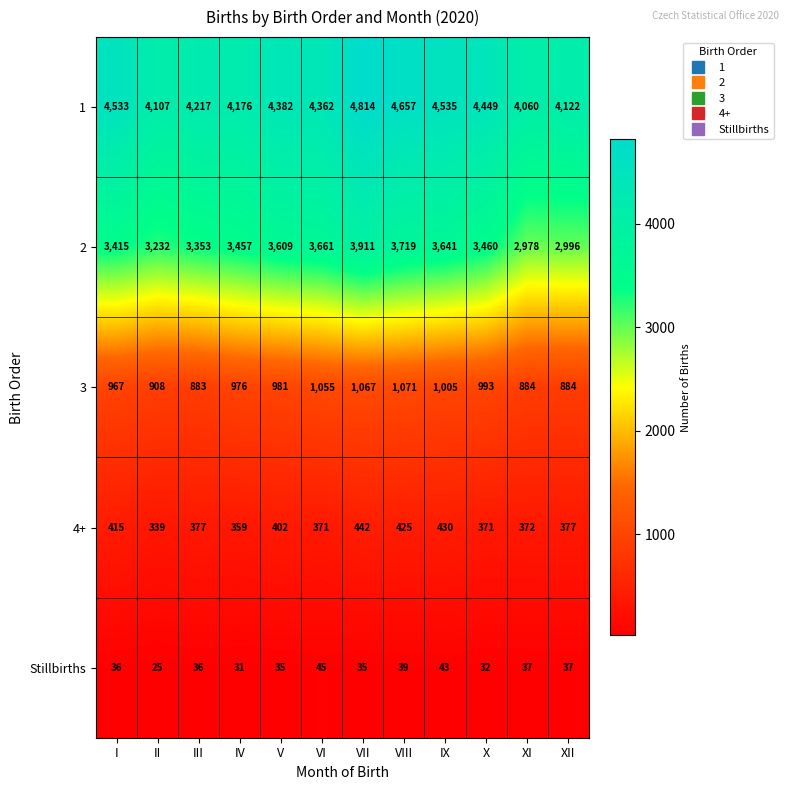

Between II and VII, which series saw the biggest shift?

1